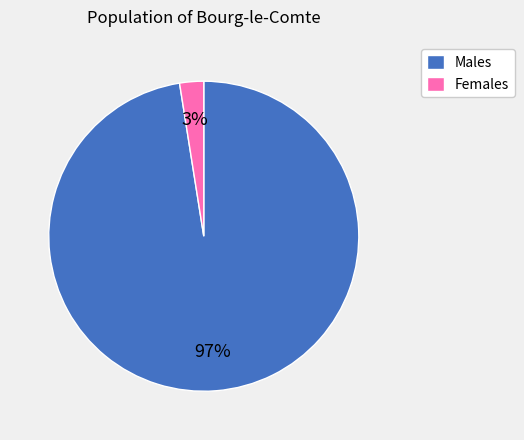

Is there any slice that represents more than half of the pie?

Yes